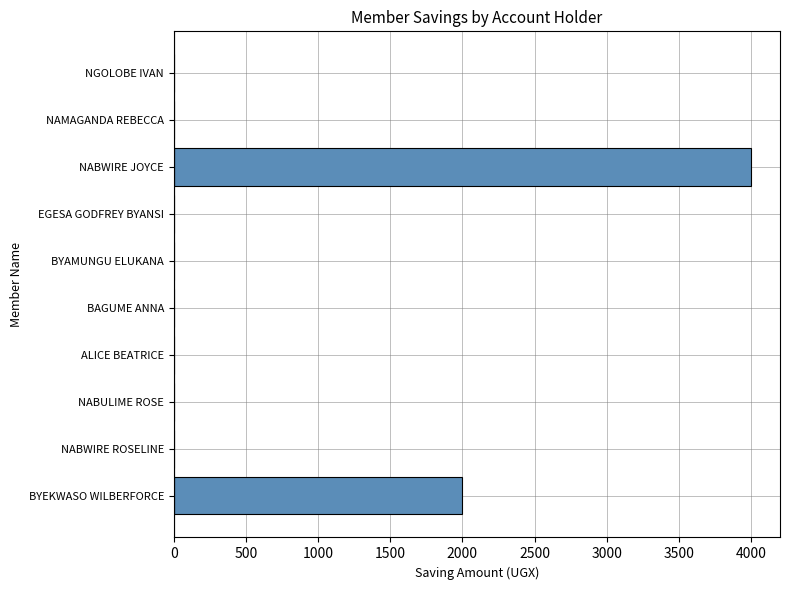

What is the greatest value displayed?

4000